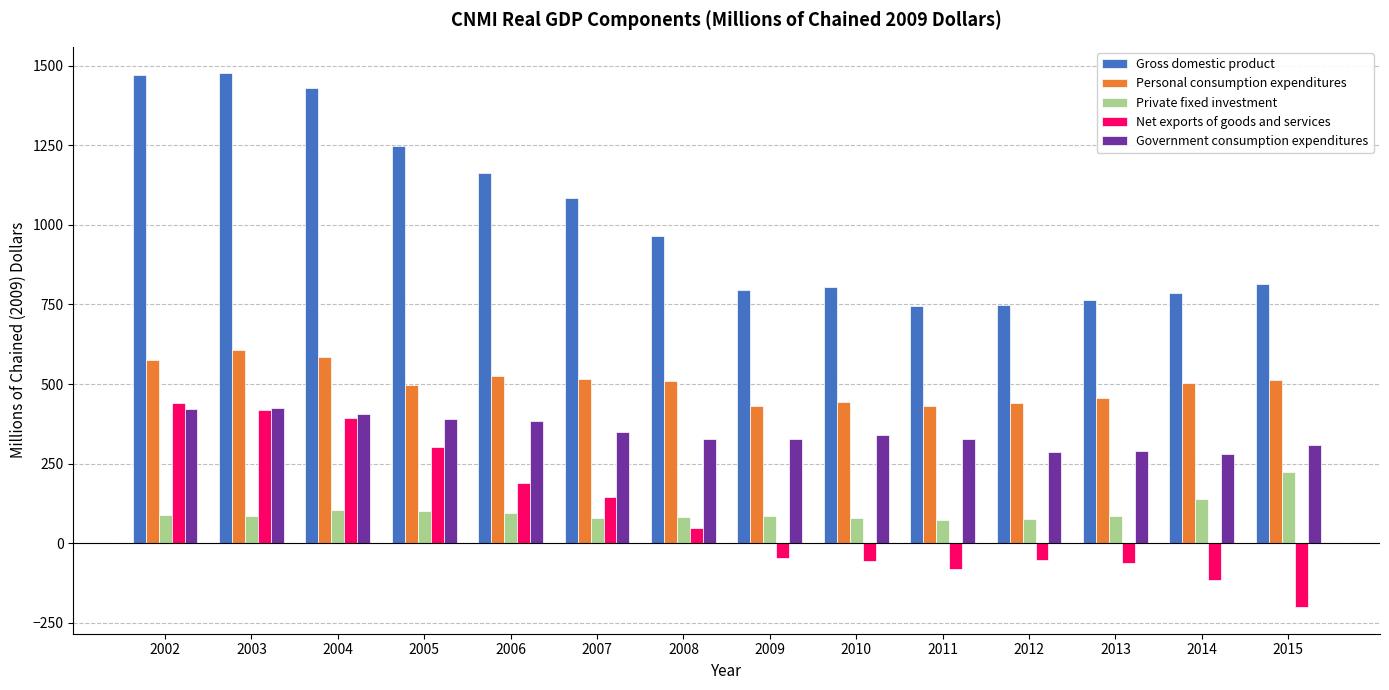

Which label corresponds to the smallest value in the chart?

2015